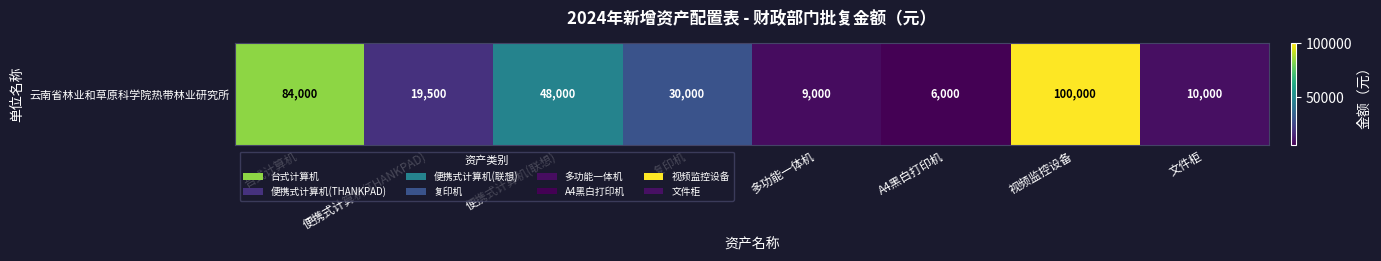

Reading left to right, list all the values displayed in this chart.

84000	19500	48000	30000	9000	6000	100000	10000